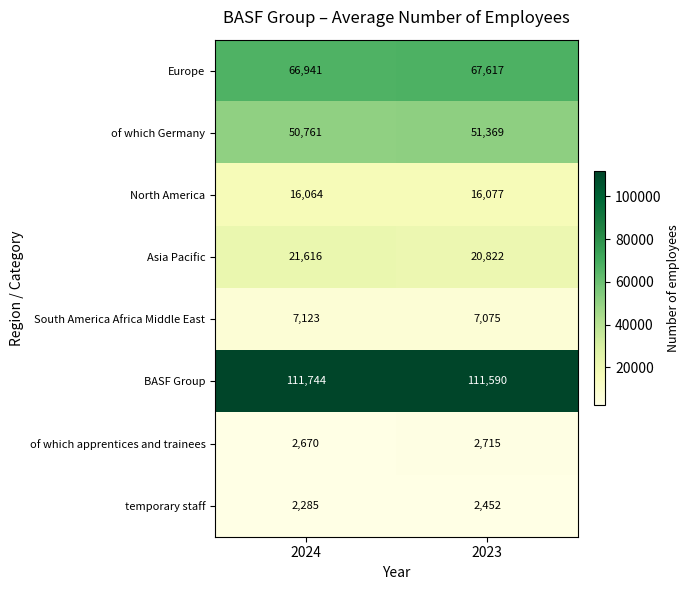

At how many categories does at least one series exceed 84784?

2